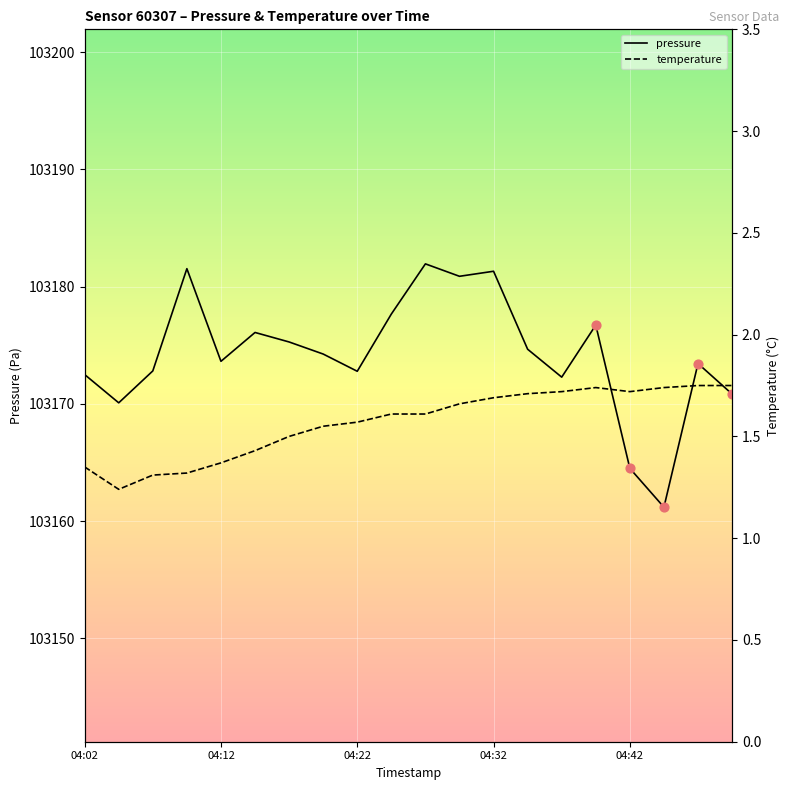

At which category is the sum across all series the highest?

10